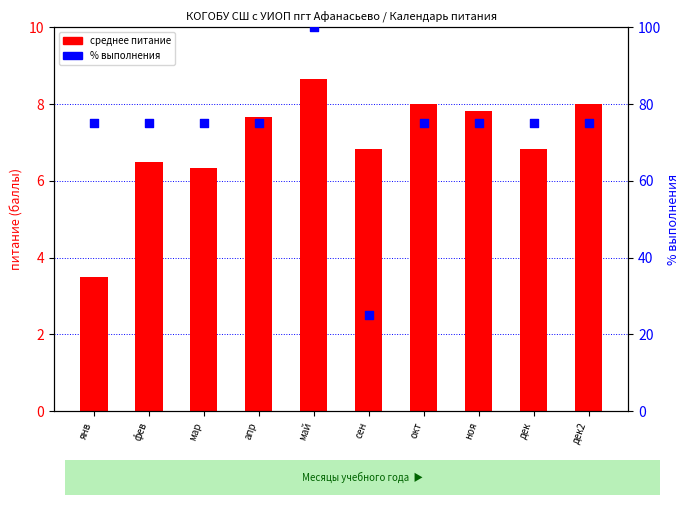

Which series contains the lowest Y value?

mean питания